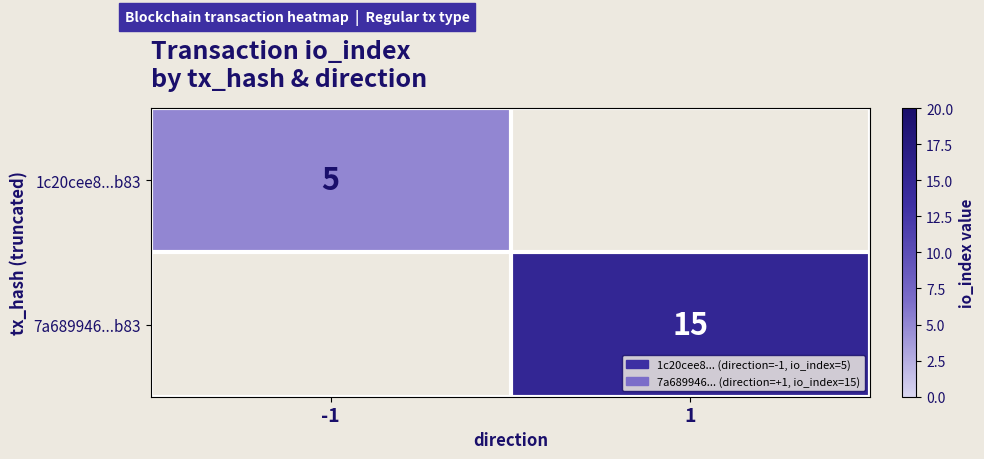

Is the value of 7a689946...b83 at 1 greater than the value of 1c20cee8...b83 at -1?

Yes